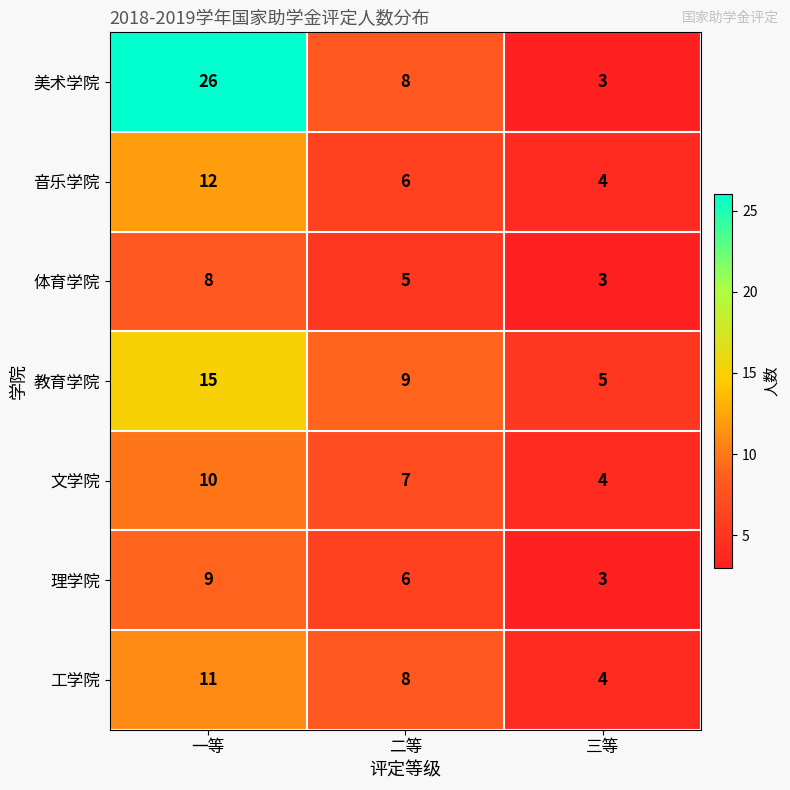

What is the approximate value of 美术学院 at 二等, to the nearest 10?

10